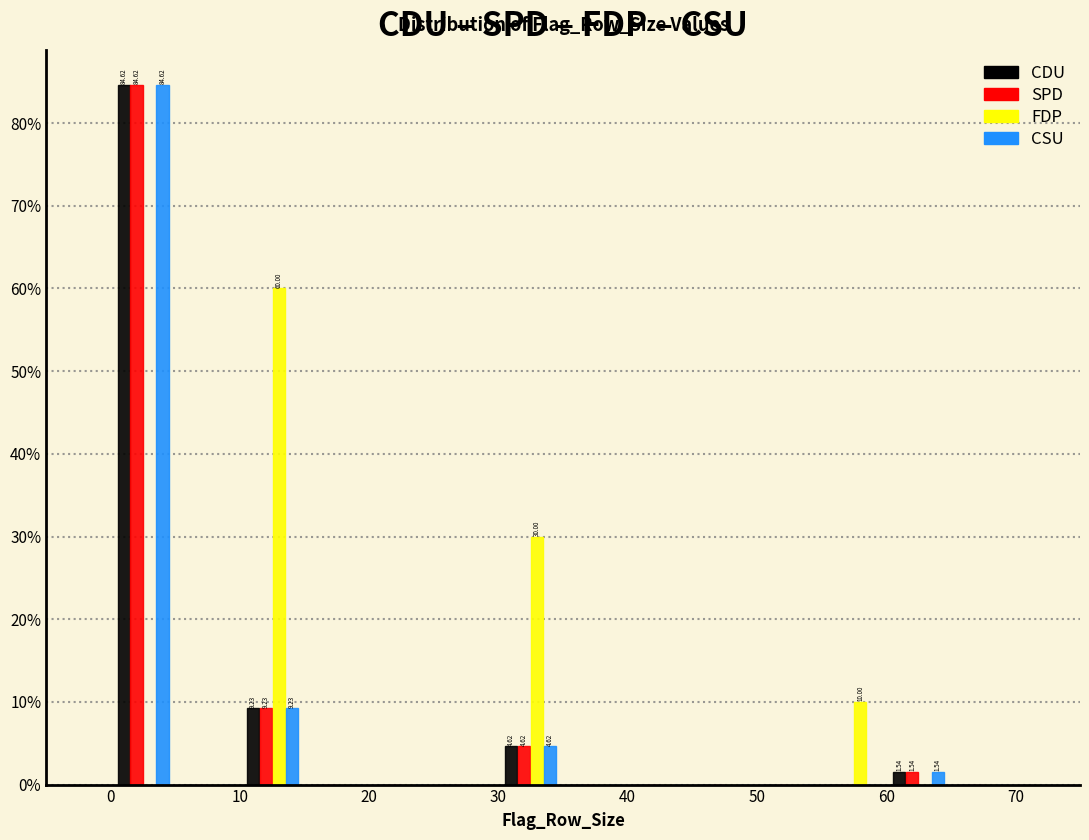

In the SPD series, which range on the x-axis has the tallest bar?

0 to 5